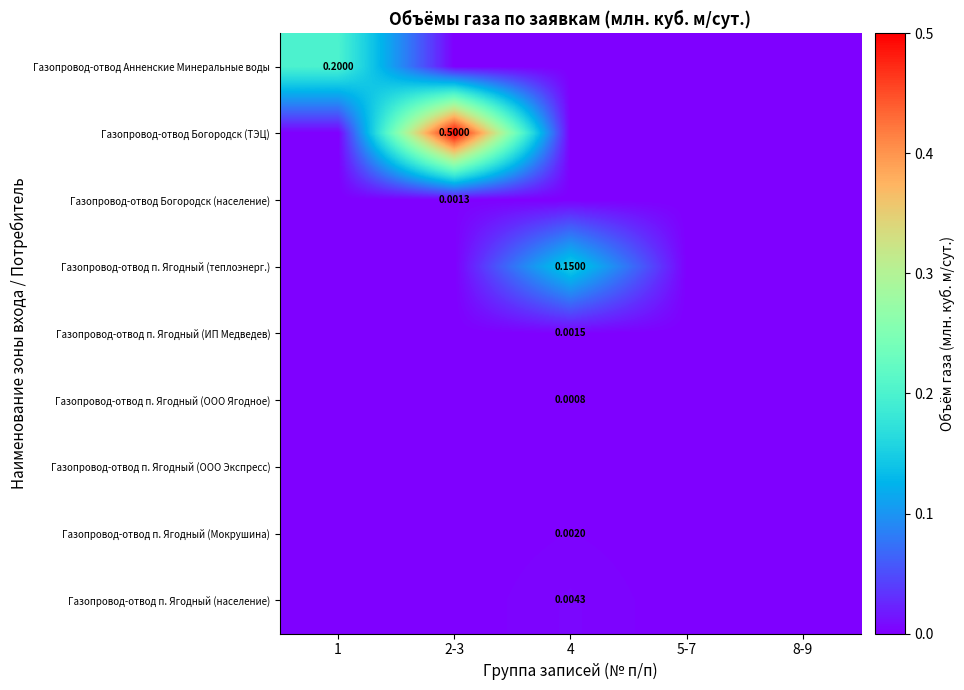

Is it true that Газопровод-отвод п. Ягодный (население) equals 0.0 at 1?

True